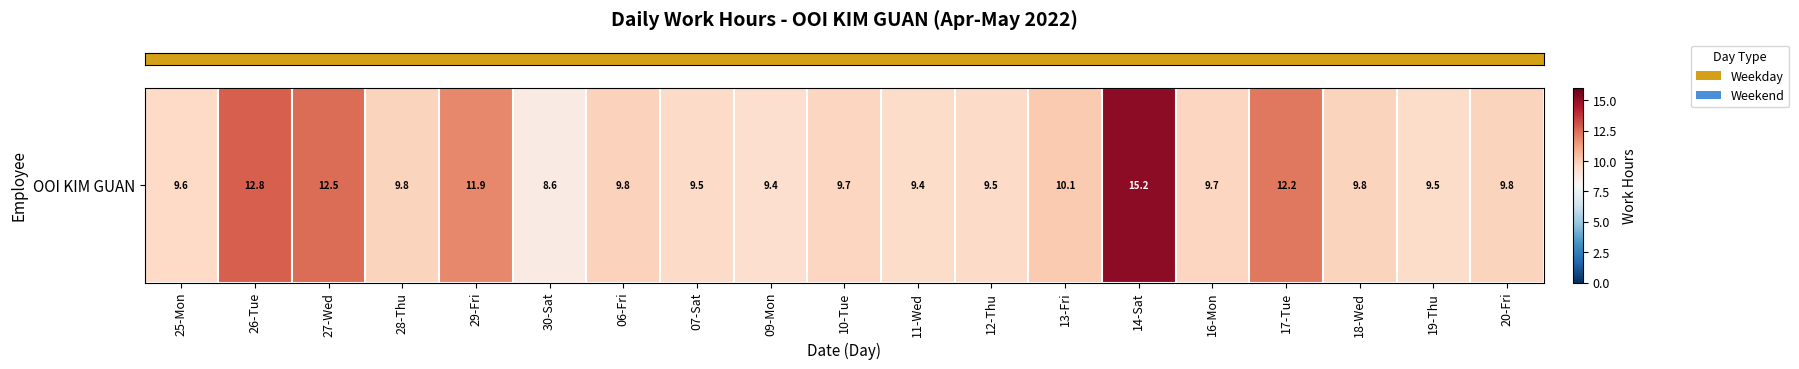

Reading left to right, what are all the values shown in this chart?

25-Mon=9.6	26-Tue=12.8	27-Wed=12.5	28-Thu=9.8	29-Fri=11.9	30-Sat=8.6	06-Fri=9.8	07-Sat=9.5	09-Mon=9.4	10-Tue=9.7	11-Wed=9.4	12-Thu=9.5	13-Fri=10.1	14-Sat=15.2	16-Mon=9.7	17-Tue=12.2	18-Wed=9.8	19-Thu=9.5	20-Fri=9.8